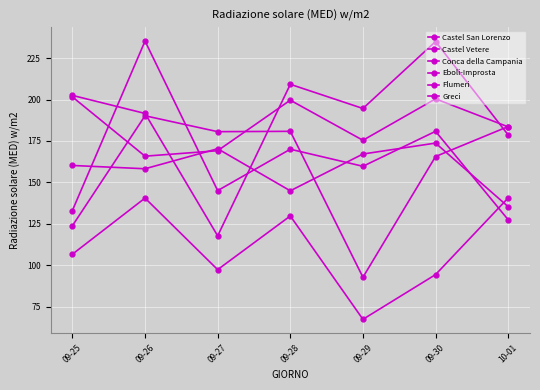

Reading left to right, list all the values displayed in this chart.

Castel San Lorenzo: 202.5	191.6	117.7	209.2	194.6	235.0	178.6
Castel Vetere: 133.0	235.3	145.0	170.0	159.7	180.8	127.4
Conca della Campania: 160.2	158.2	170.3	144.9	167.1	173.7	135.3
Eboli-Improsta: 201.6	165.8	169.1	199.6	175.4	200.4	183.5
Flumeri: 106.6	140.5	97.3	129.7	67.3	94.3	140.6
Greci: 123.8	190.2	180.6	180.8	92.7	165.6	183.7